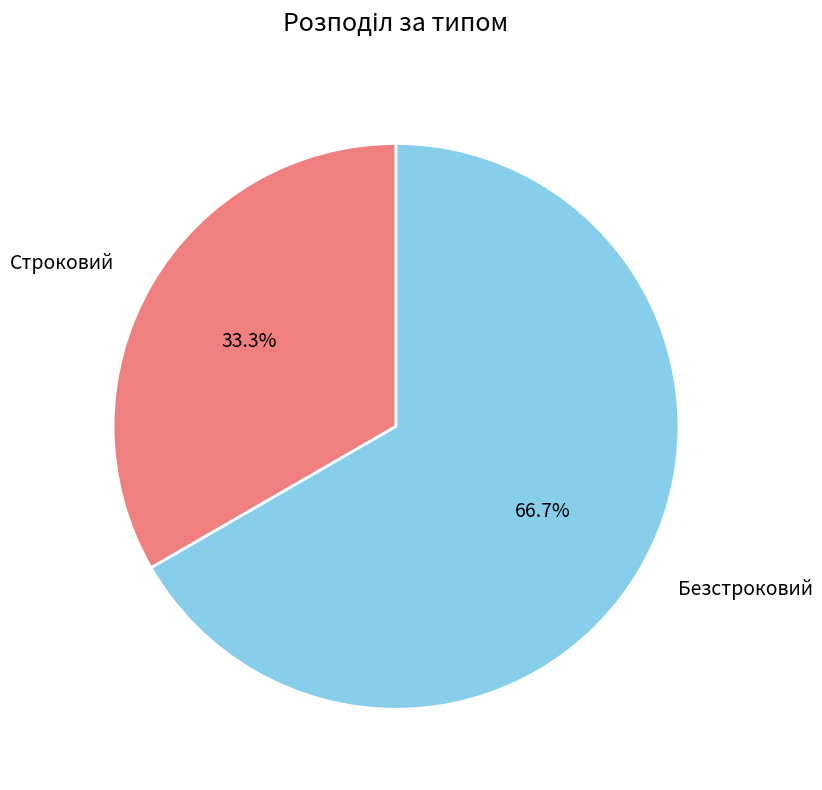

True or false: Безстроковий accounts for 55% of the total.

False